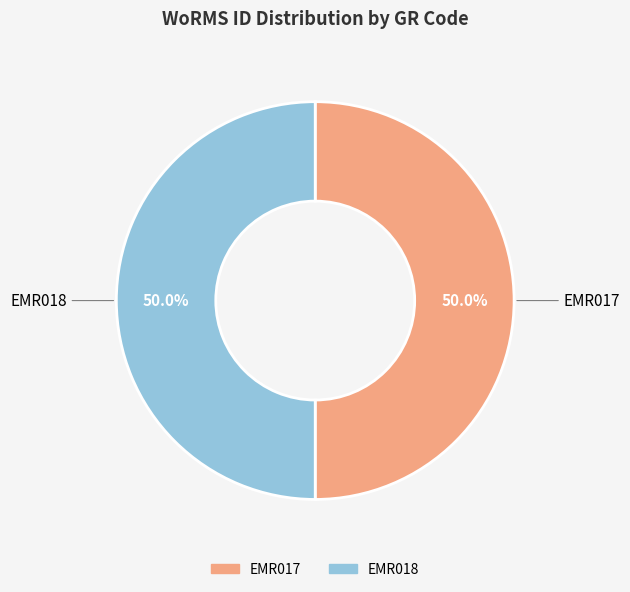

To the nearest percent, what percentage of the pie is EMR018?

50%